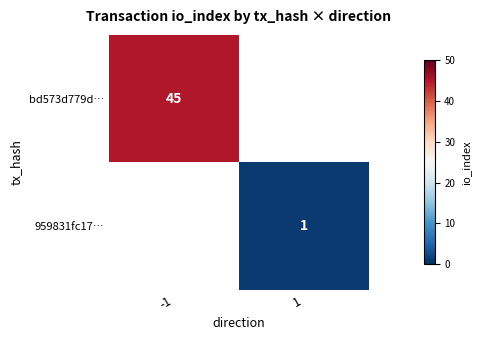

What is the minimum value shown in the chart?

1.0